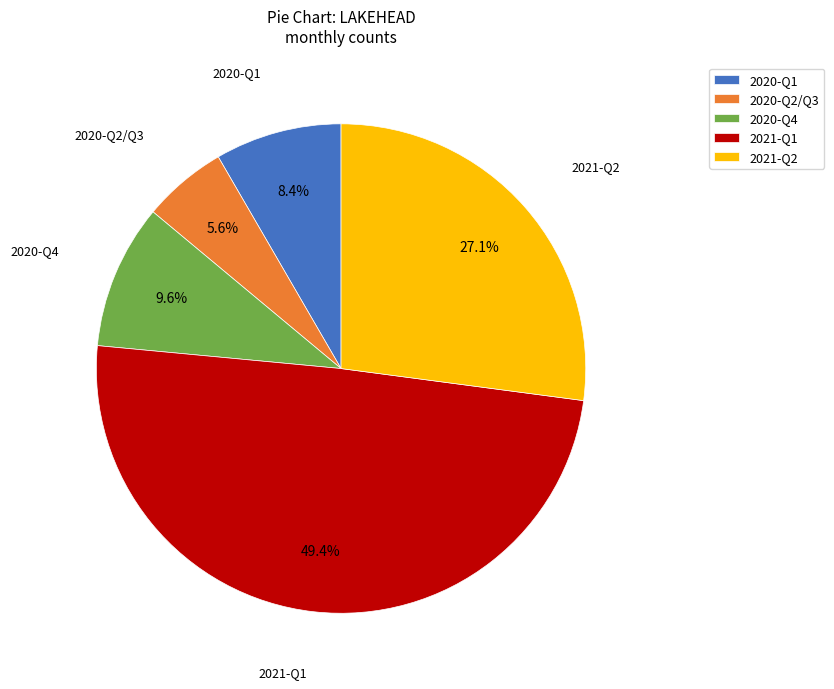

Which has a higher value, 2020-Q2/Q3 or 2021-Q1?

2021-Q1